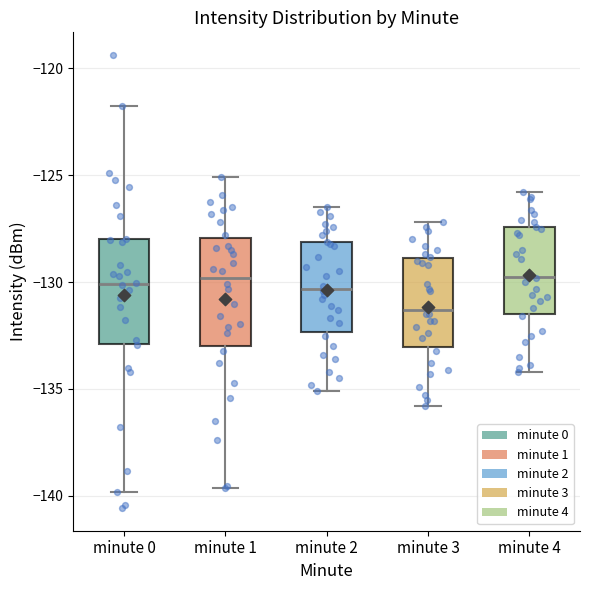

Reading left to right, read every box against the y-axis: the position of its median line, the range the box covers, and the ends of its whiskers. The values are not printed on the chart, so give them approximately, as read against the axis.

minute 0: median -130.0, box -133.0 to -128.0, whiskers -140.0 to -122.0
minute 1: median -130.0, box -133.0 to -128.0, whiskers -139.5 to -125.0
minute 2: median -130.5, box -132.5 to -128.0, whiskers -135.0 to -126.5
minute 3: median -131.5, box -133.0 to -129.0, whiskers -136.0 to -127.0
minute 4: median -129.5, box -131.5 to -127.5, whiskers -134.0 to -126.0